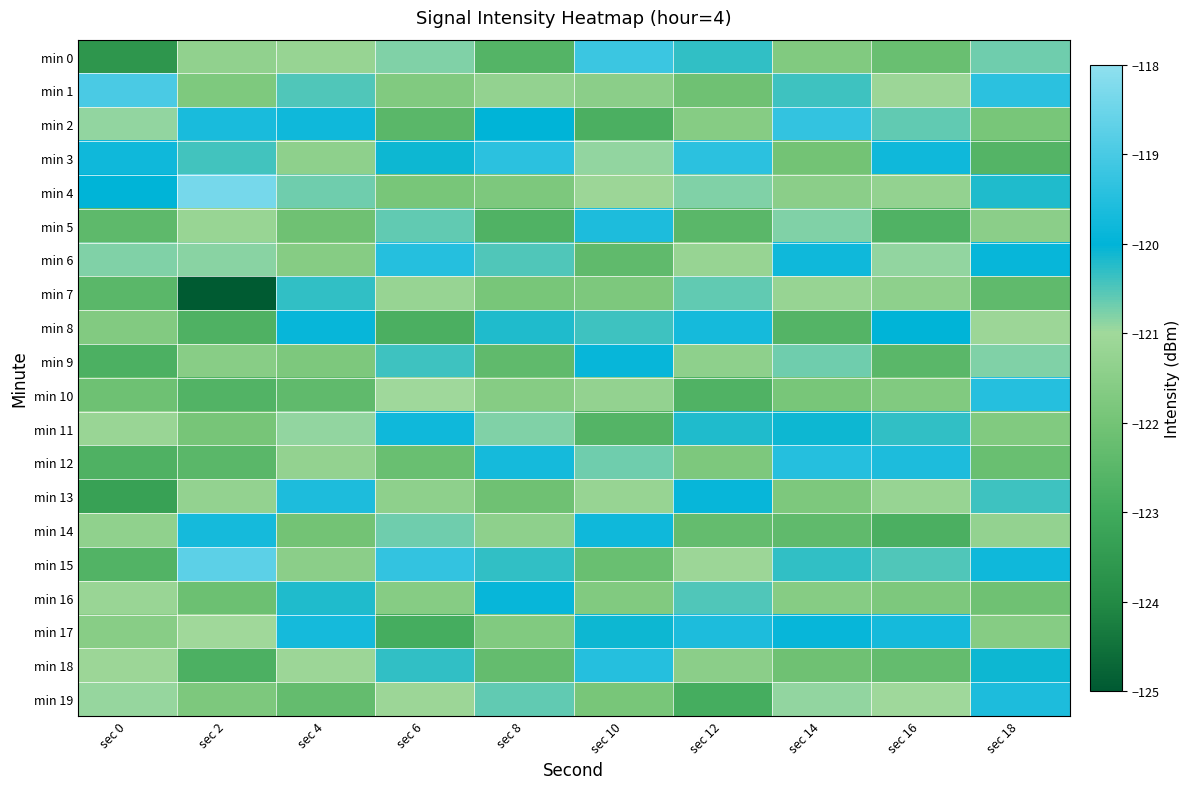

Which has a higher value, sec 8 or sec 14?

sec 14